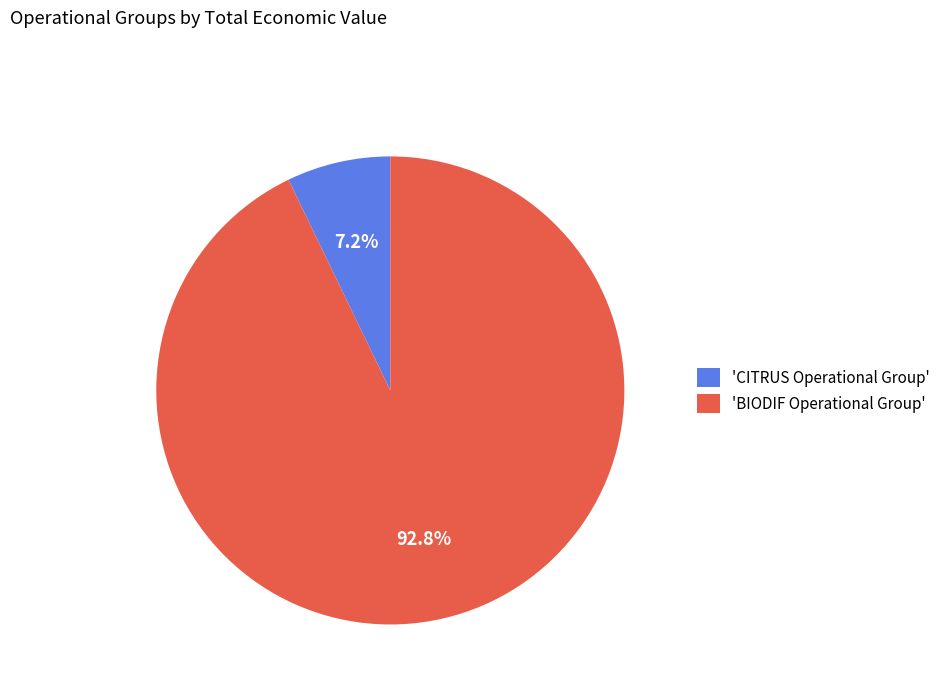

Which category has the smallest portion of the pie?

'CITRUS Operational Group'